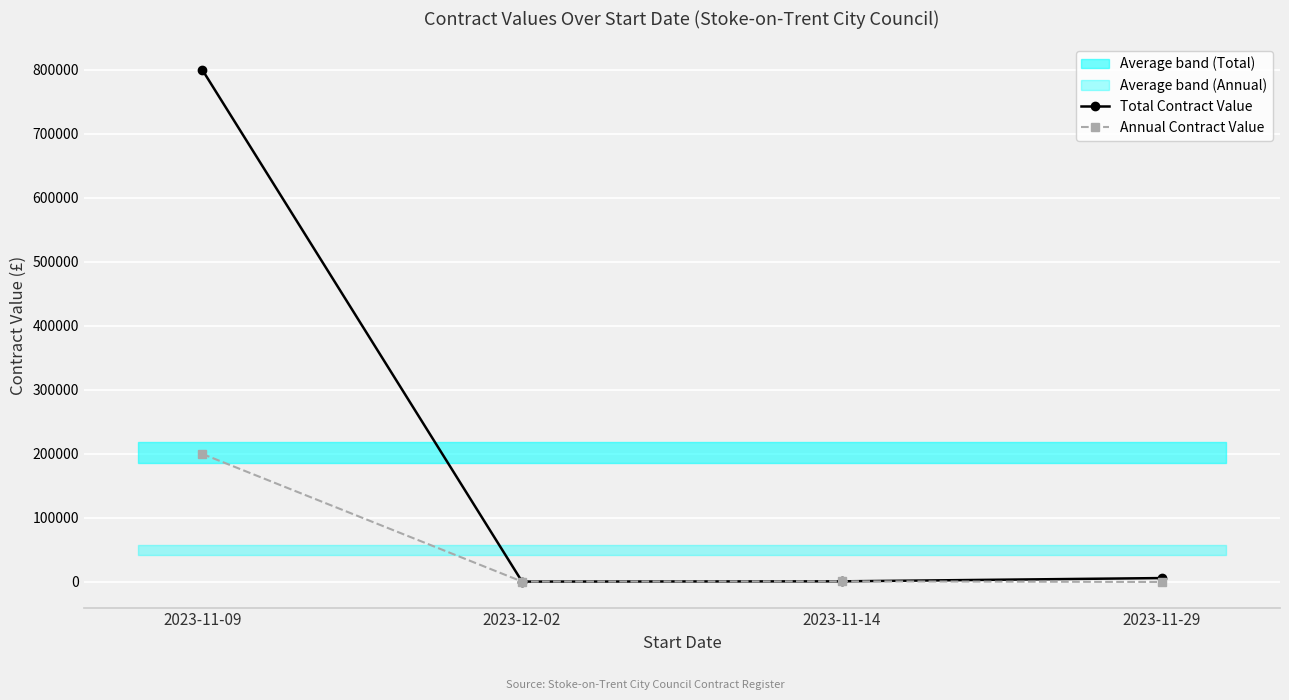

True or false: Total Contract Value and Annual Contract Value intersect in this chart.

False